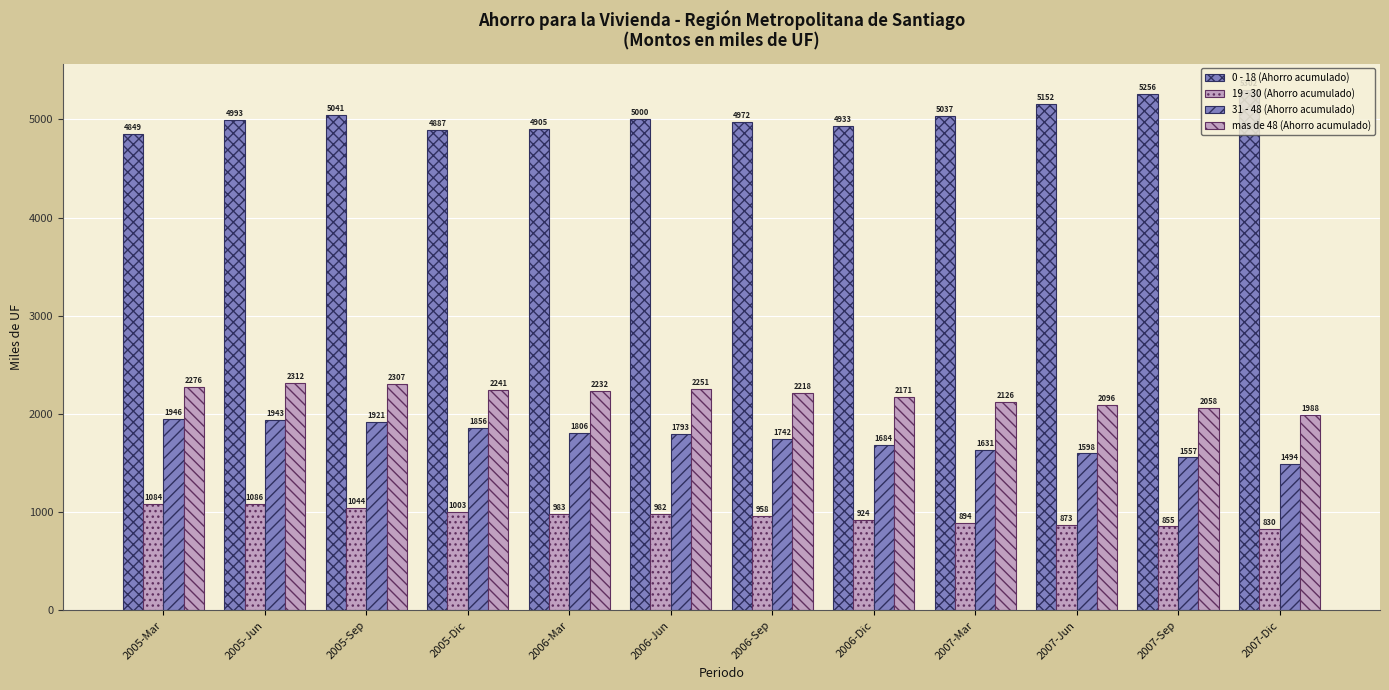

How many groups of bars are there?

12